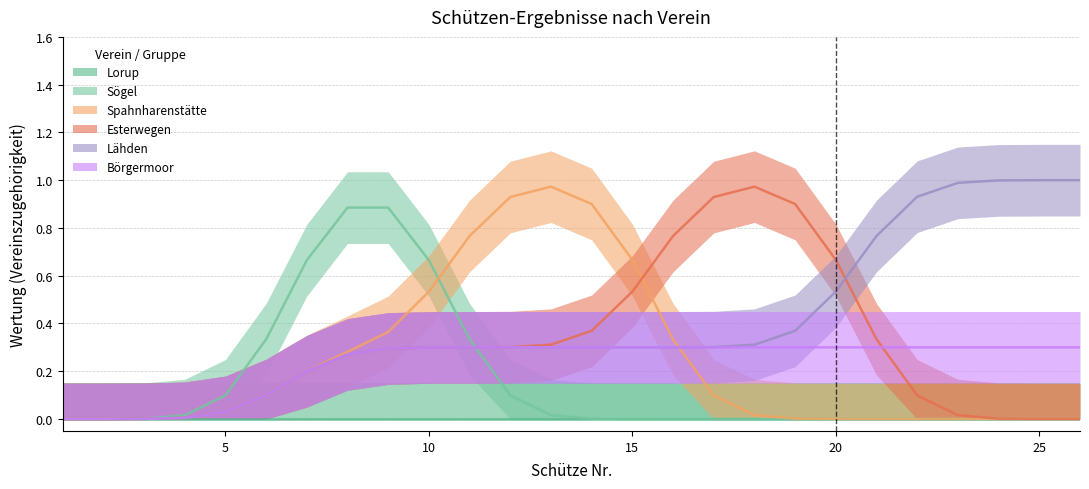

Rank the series at 25 from lowest to highest value.

Lorup, Sögel, Spahnharenstätte, Esterwegen, Börgermoor, Lähden